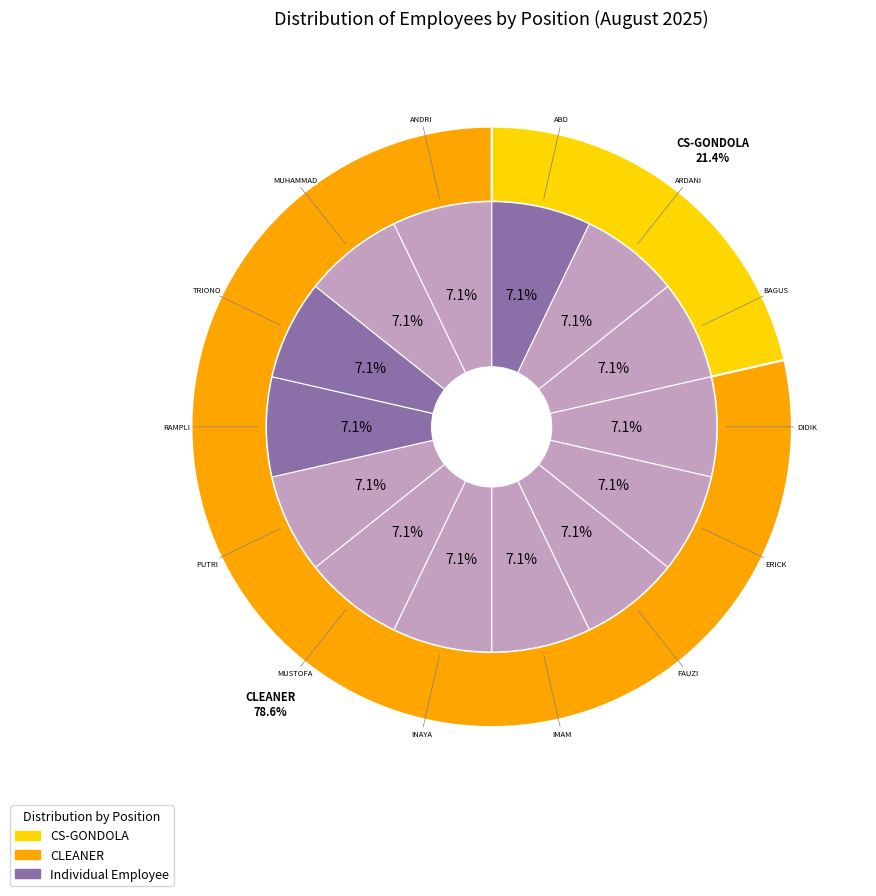

Is the sum of IMAM WAHYUDI and PUTRI AL AISYAH greater than half?

No